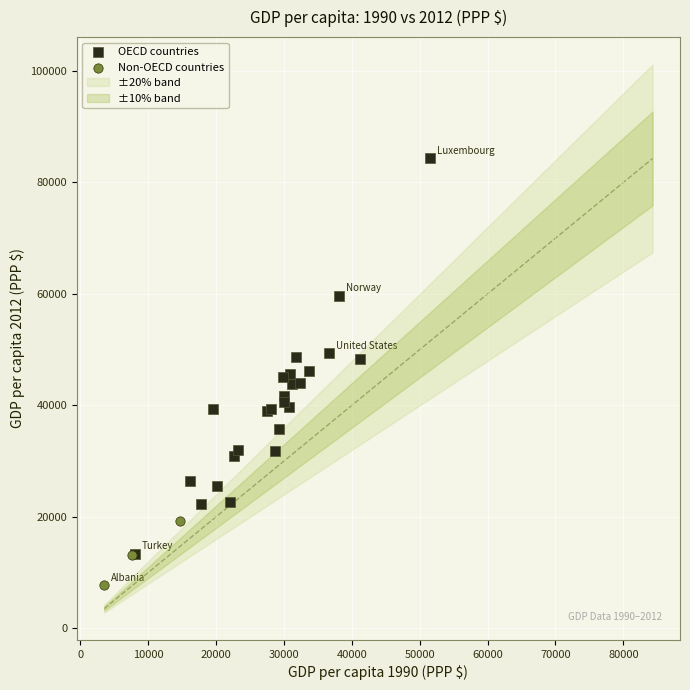

Which series contains the highest Y value?

OECD countries